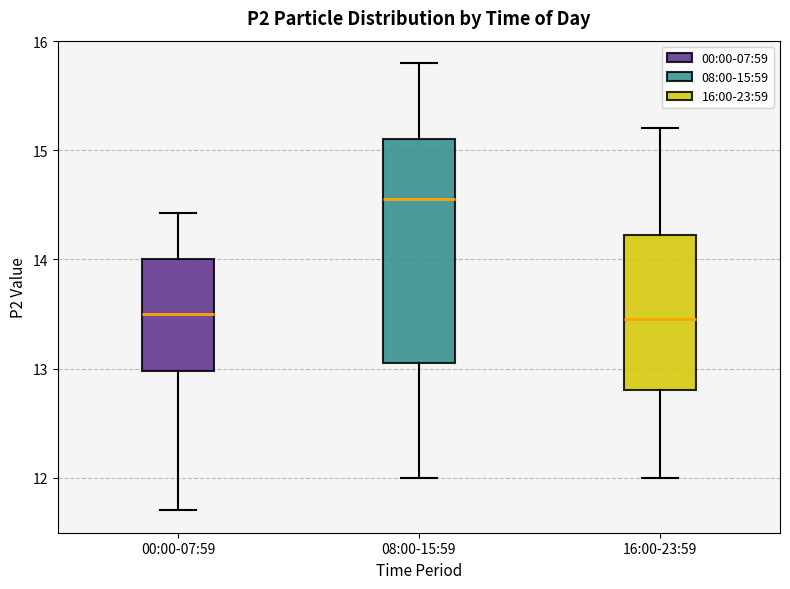

Comparing the boxes themselves (not the whiskers), which one is the tallest?

08:00-15:59